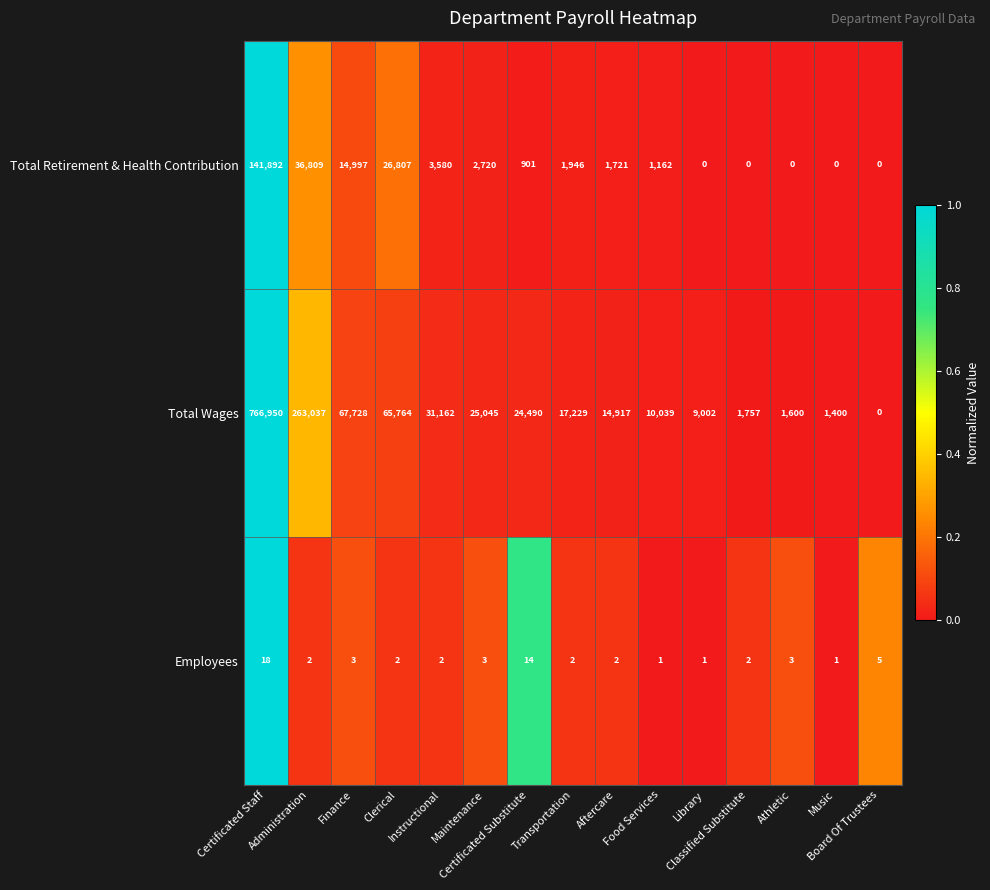

List the series in order of their overall mean, lowest first.

Employees, Total Retirement & Health Contribution, Total Wages